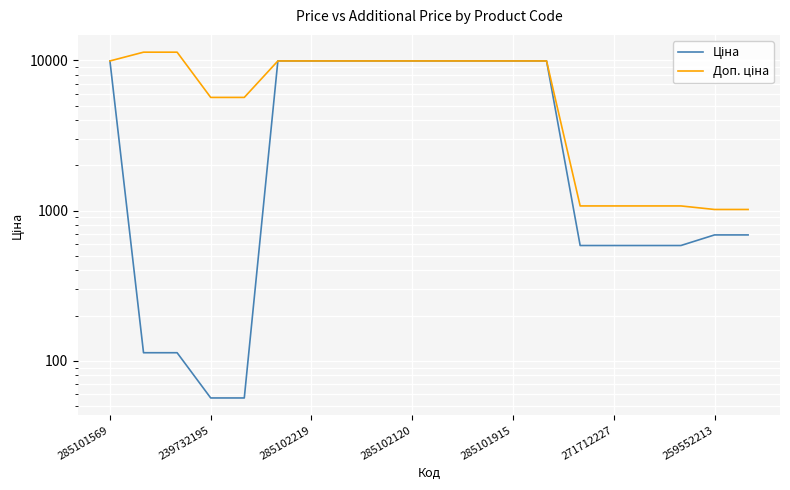

True or false: Доп. ціна and Ціна intersect in this chart.

False